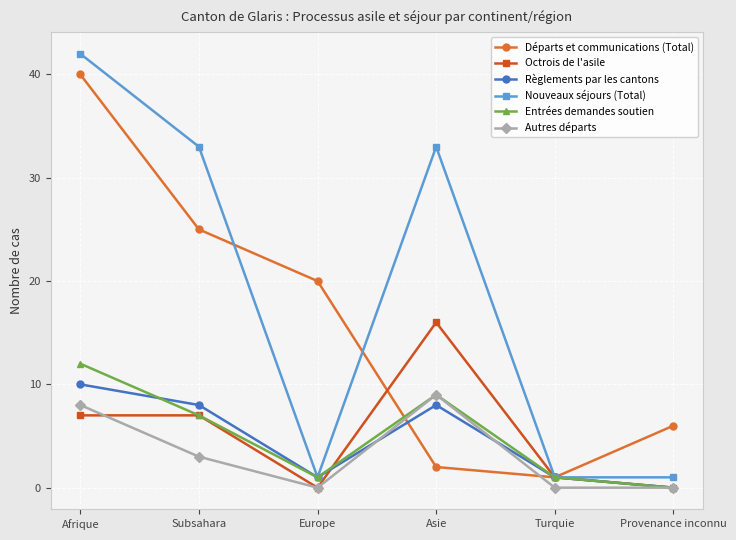

Does the chart have visible grid lines?

Yes